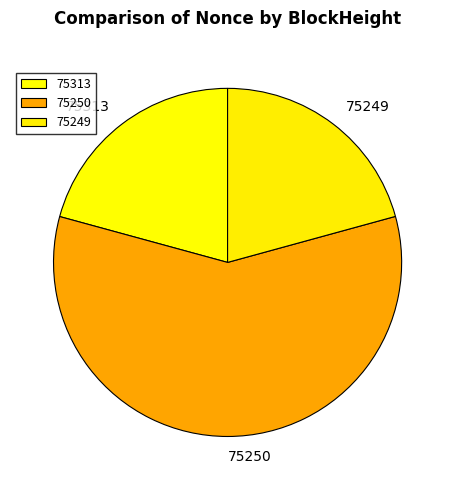

True or false: 75313 accounts for 21% of the total.

True